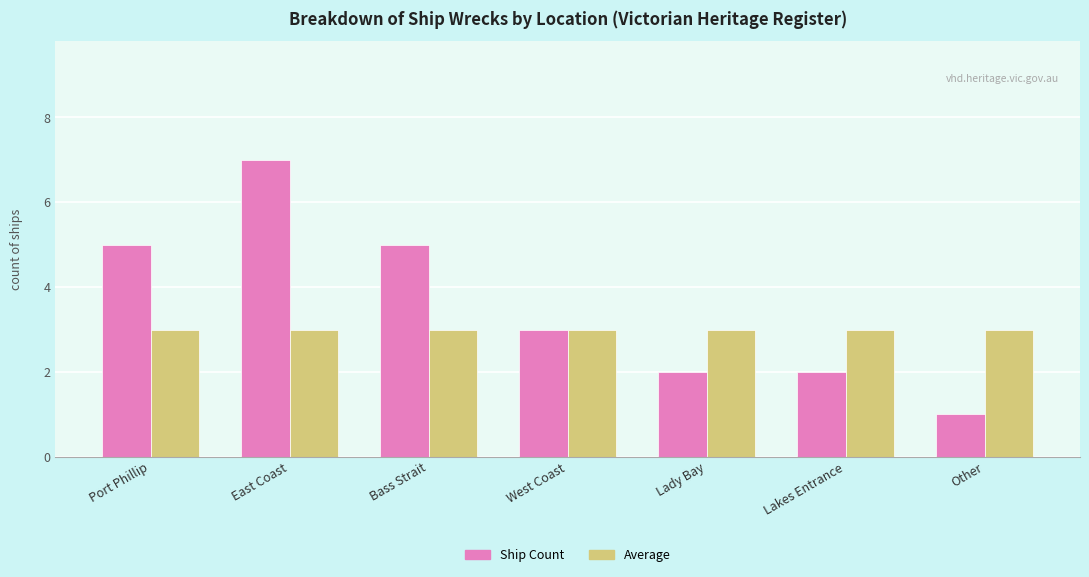

What is the smallest value displayed?

1